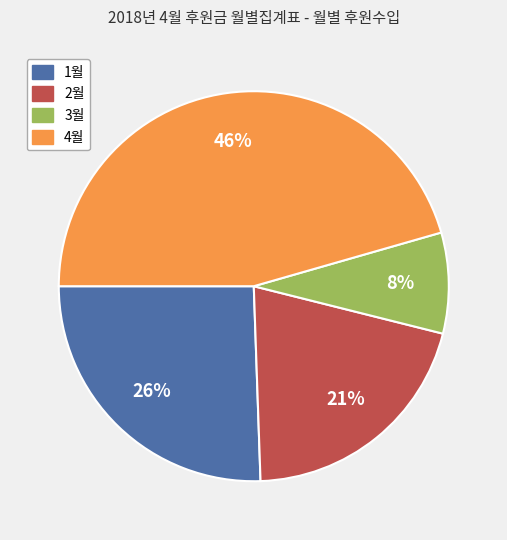

Is the sum of 2월 and 1월 greater than half?

No